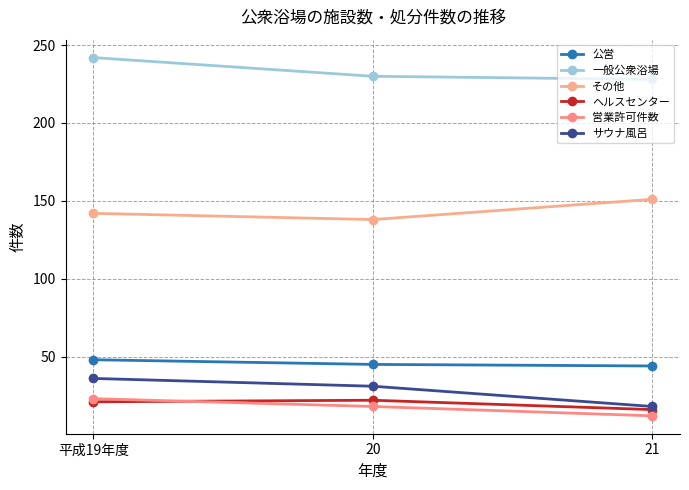

What is the difference between the サウナ風呂 values at 20 and 平成19年度?

5